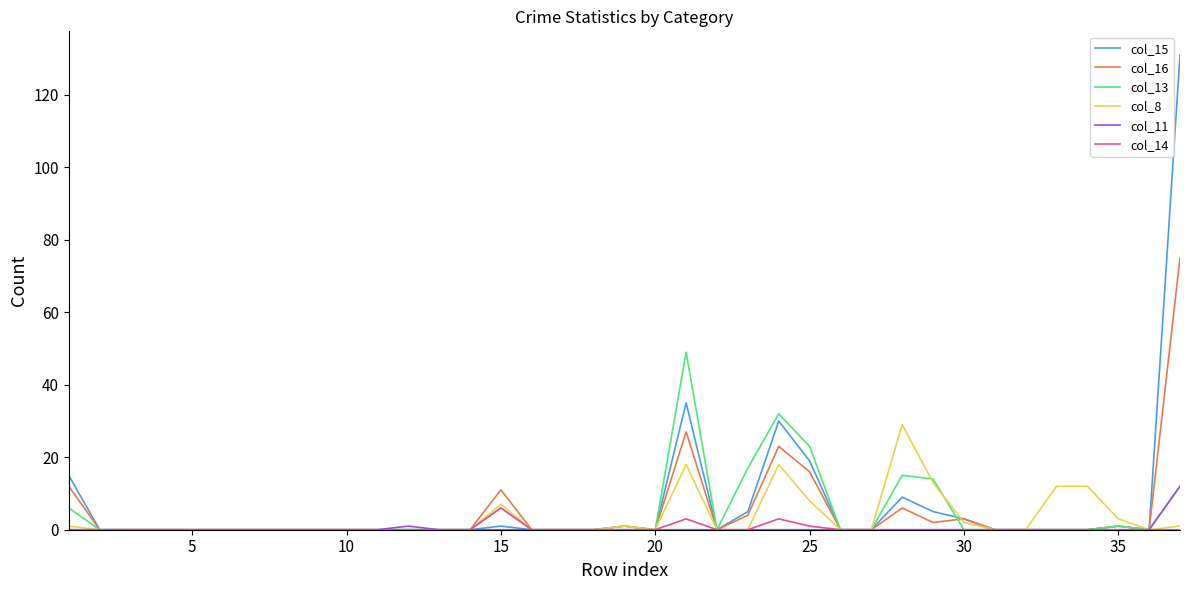

Rank the series by their maximum value, from lowest to highest.

col_14, col_11, col_8, col_13, col_16, col_15